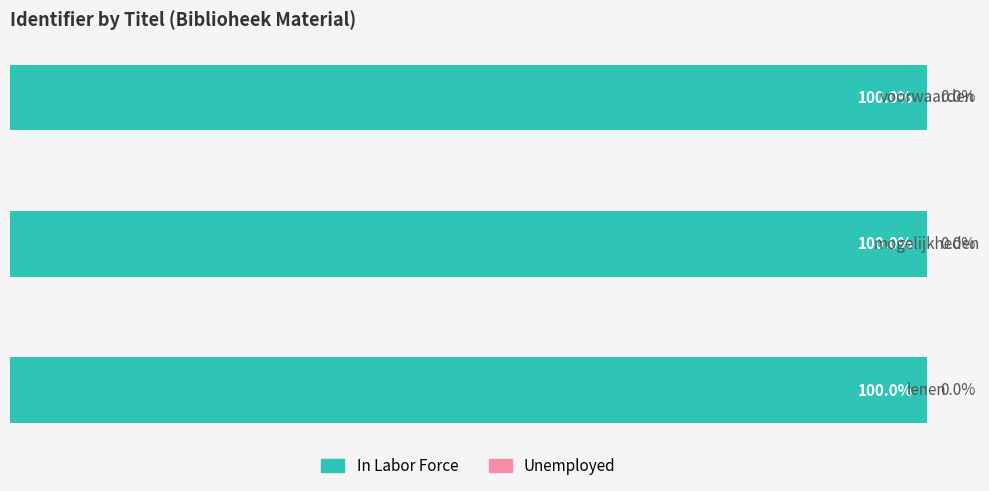

What is the highest value of the In Labor Force series?

100.0